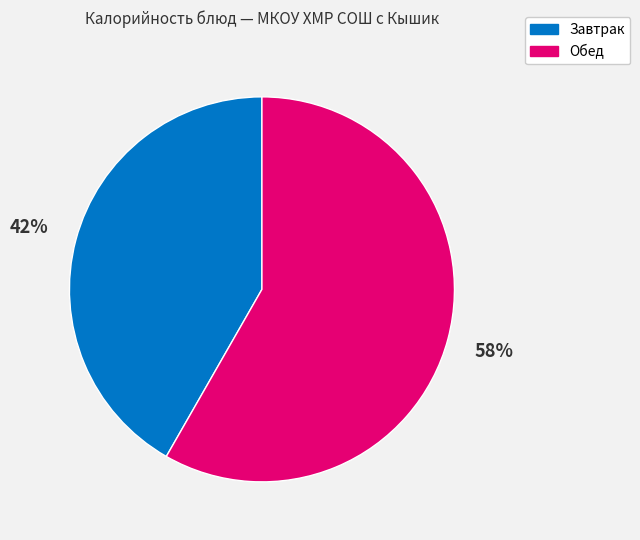

To the nearest percent, what is the average slice percentage?

50%